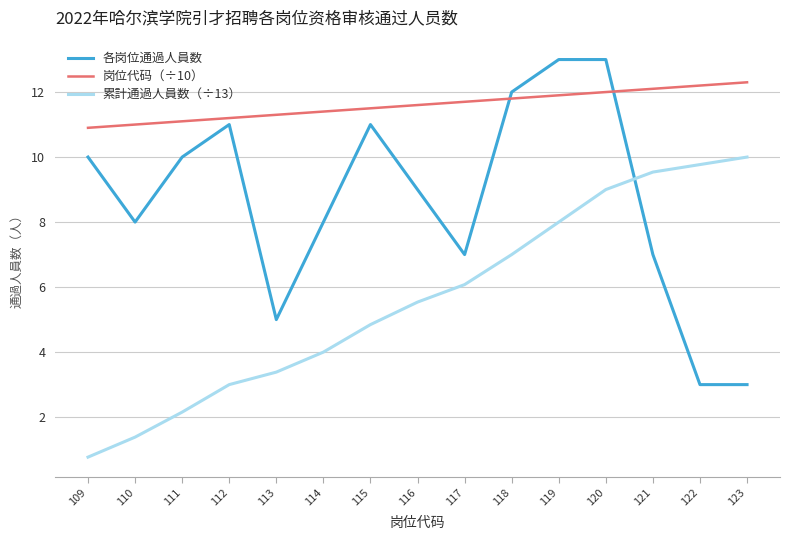

What are all the series names shown in the legend?

各岗位通過人員数, 岗位代码（÷10）, 累計通過人員数（÷13）